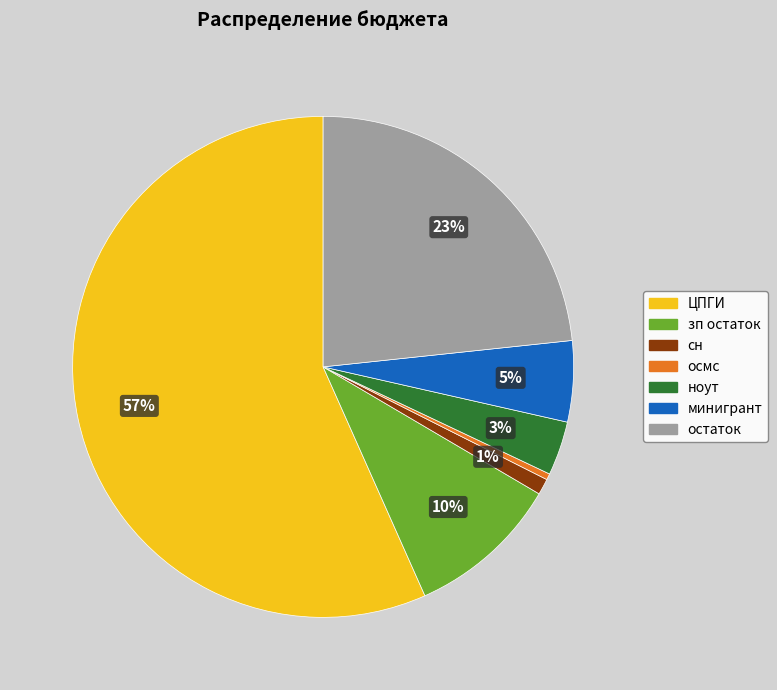

Is the sum of сн and остаток greater than half?

No